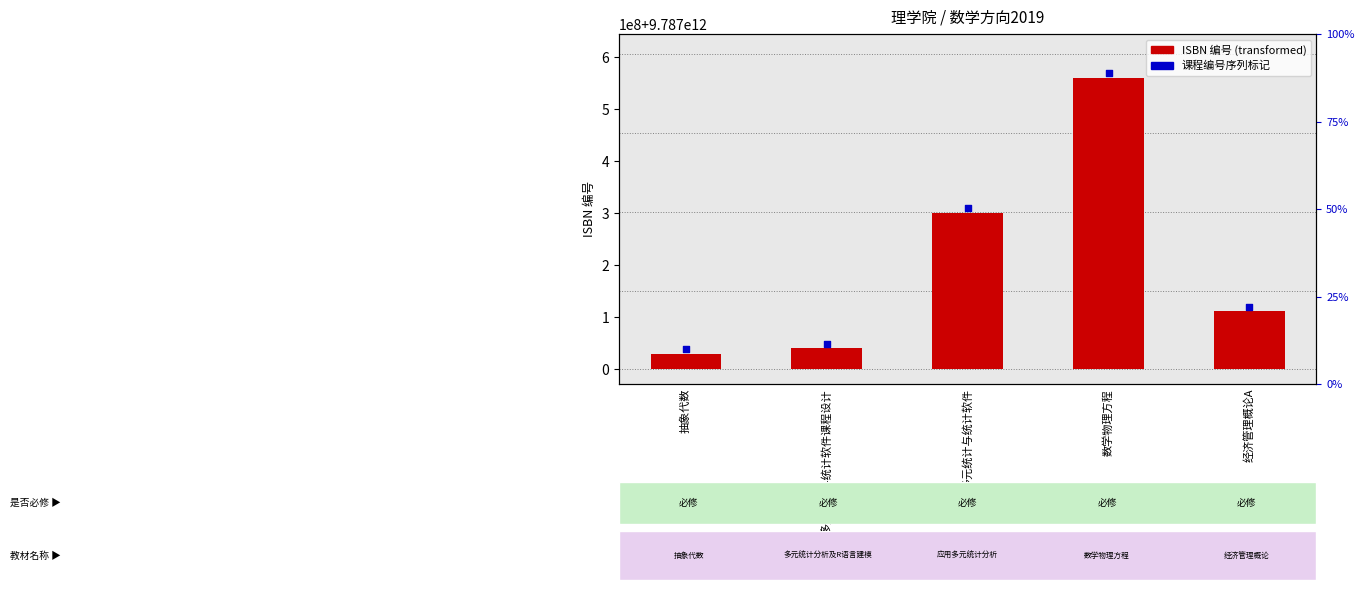

Which has a higher value, 经济管理概论A or 多元统计与统计软件?

多元统计与统计软件